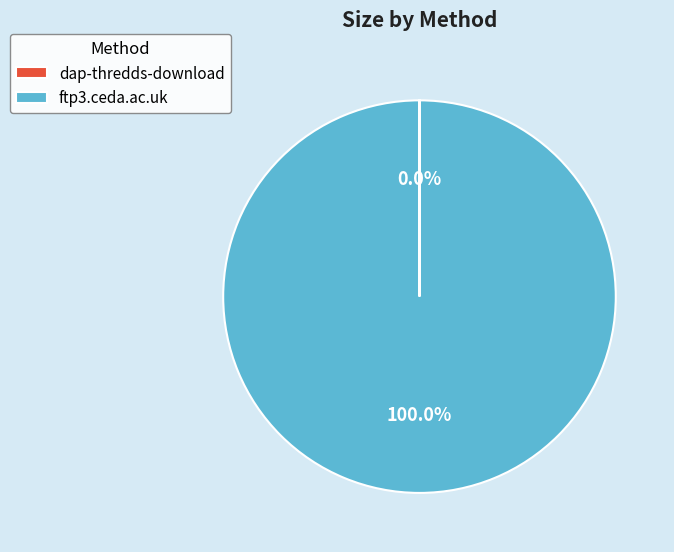

Is there any slice that represents more than half of the pie?

Yes